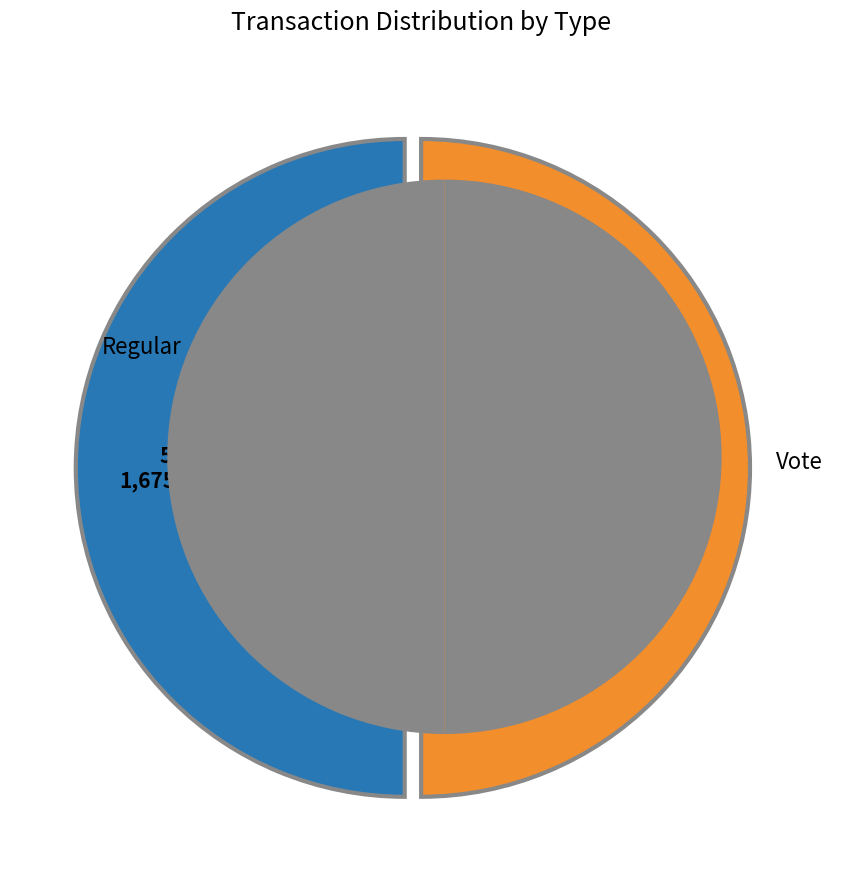

What percentage is the Vote slice, to the nearest percent?

50%